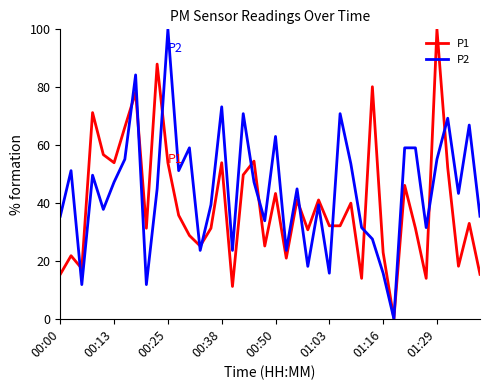

Which series has the largest total across all categories?

P2